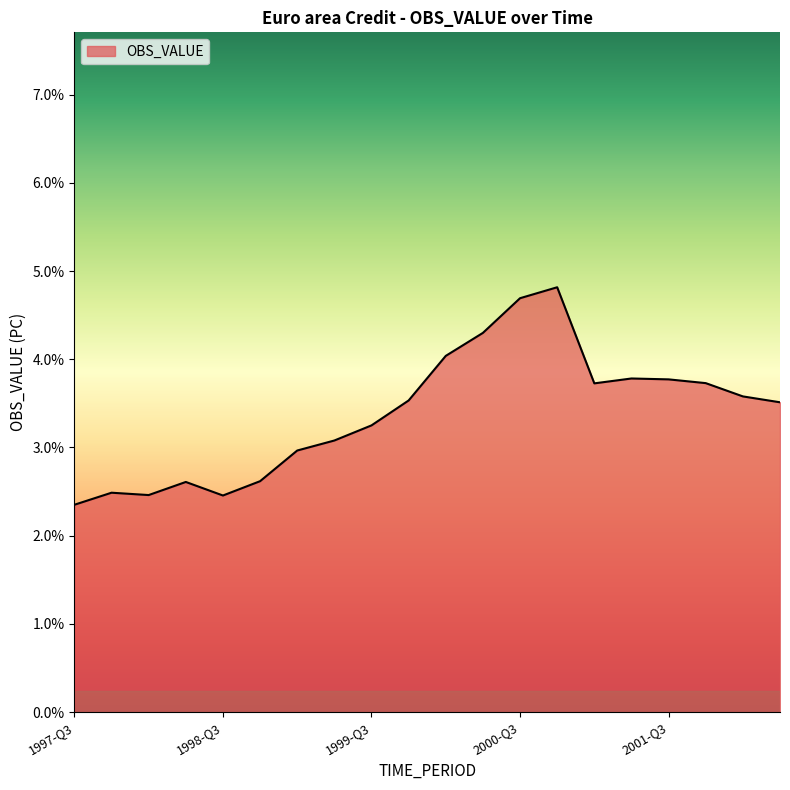

Does the chart display data point markers on the line(s)?

No